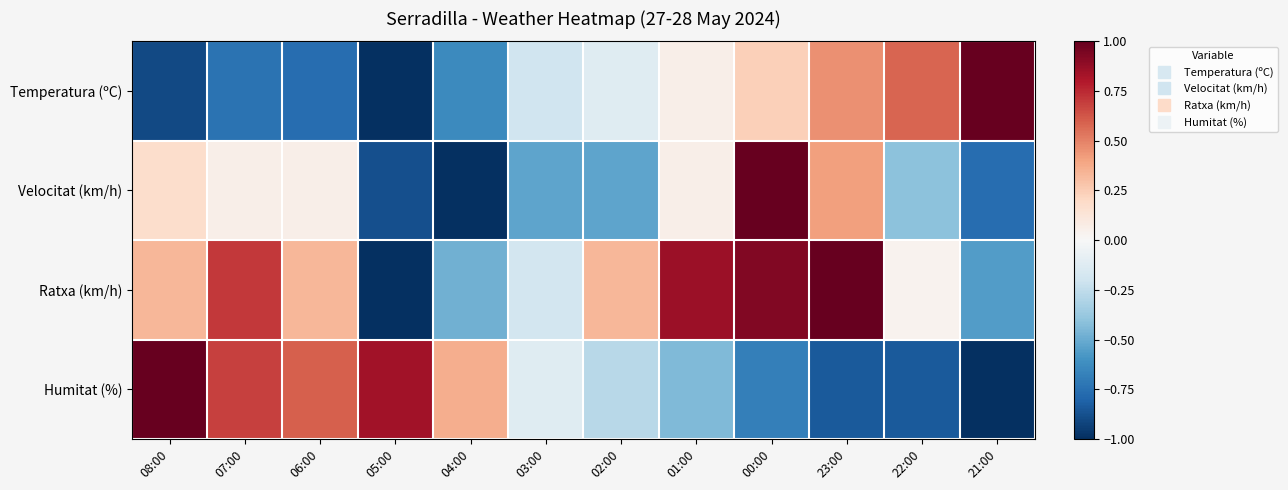

Reading left to right, transcribe all the data shown in this chart.

Temperatura (ºC): 08:00=-0.9	07:00=-0.7	06:00=-0.8	05:00=-1.0	04:00=-0.6	03:00=-0.2	02:00=-0.1	01:00=0.1	00:00=0.2	23:00=0.5	22:00=0.6	21:00=1.0
Velocitat (km/h): 08:00=0.2	07:00=0.1	06:00=0.1	05:00=-0.9	04:00=-1.0	03:00=-0.5	02:00=-0.5	01:00=0.1	00:00=1.0	23:00=0.4	22:00=-0.4	21:00=-0.8
Ratxa (km/h): 08:00=0.3	07:00=0.7	06:00=0.3	05:00=-1.0	04:00=-0.5	03:00=-0.2	02:00=0.3	01:00=0.9	00:00=0.9	23:00=1.0	22:00=0.0	21:00=-0.6
Humitat (%): 08:00=1.0	07:00=0.7	06:00=0.6	05:00=0.8	04:00=0.4	03:00=-0.1	02:00=-0.3	01:00=-0.4	00:00=-0.7	23:00=-0.8	22:00=-0.8	21:00=-1.0